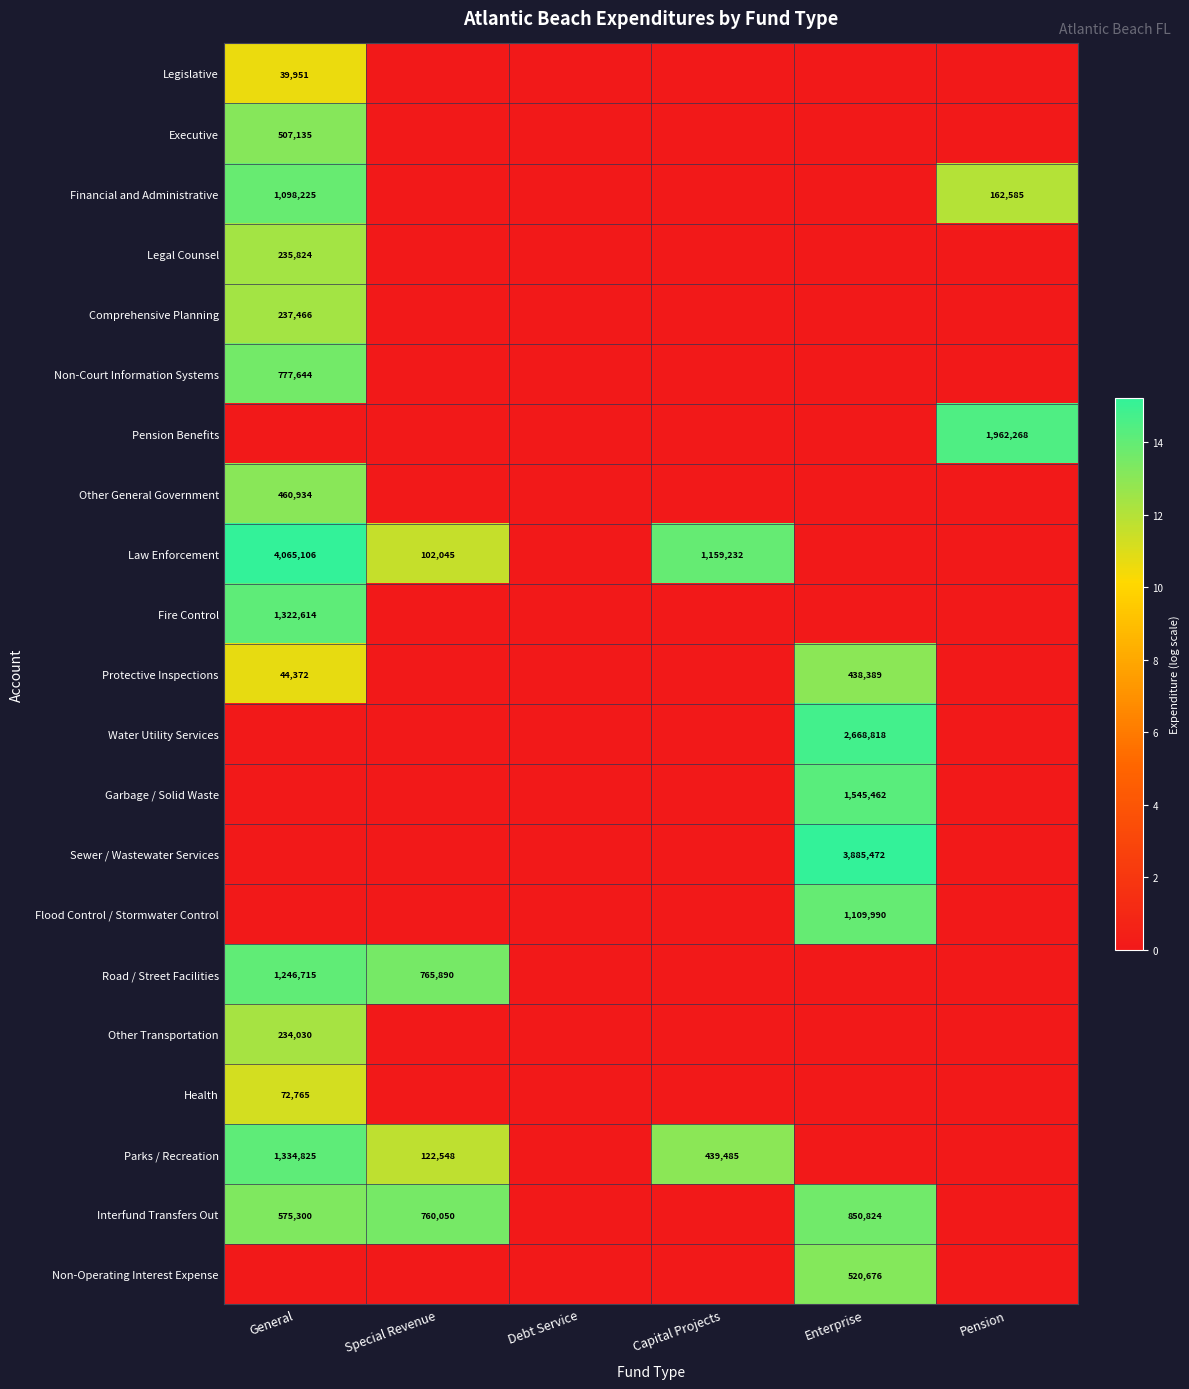

How many series are shown in this chart?

21